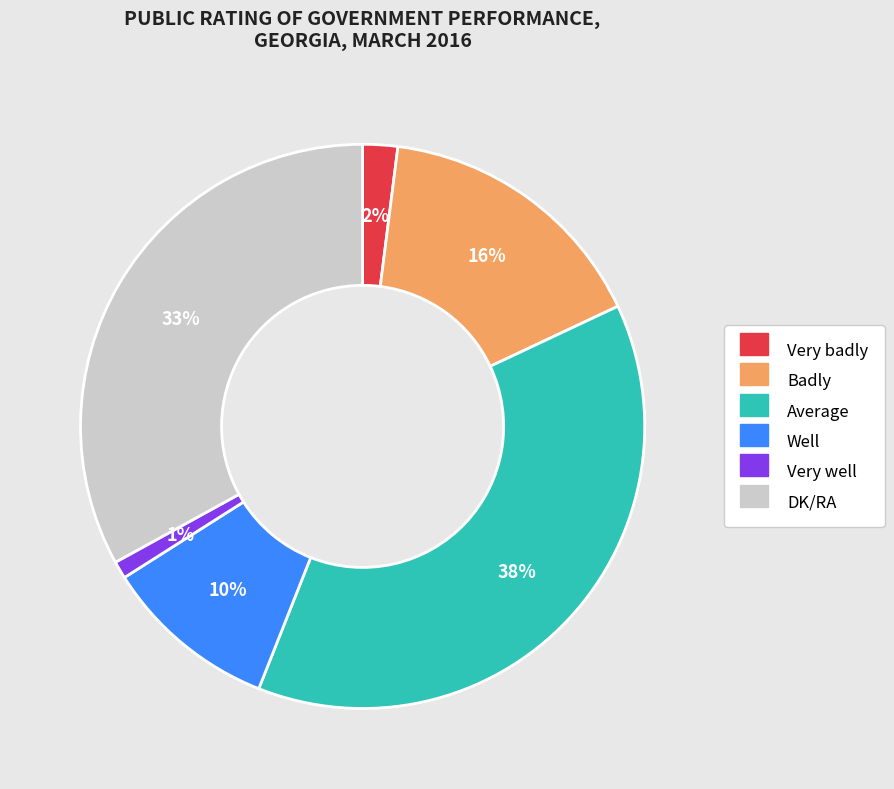

To the nearest percent, what portion does Average represent?

38%